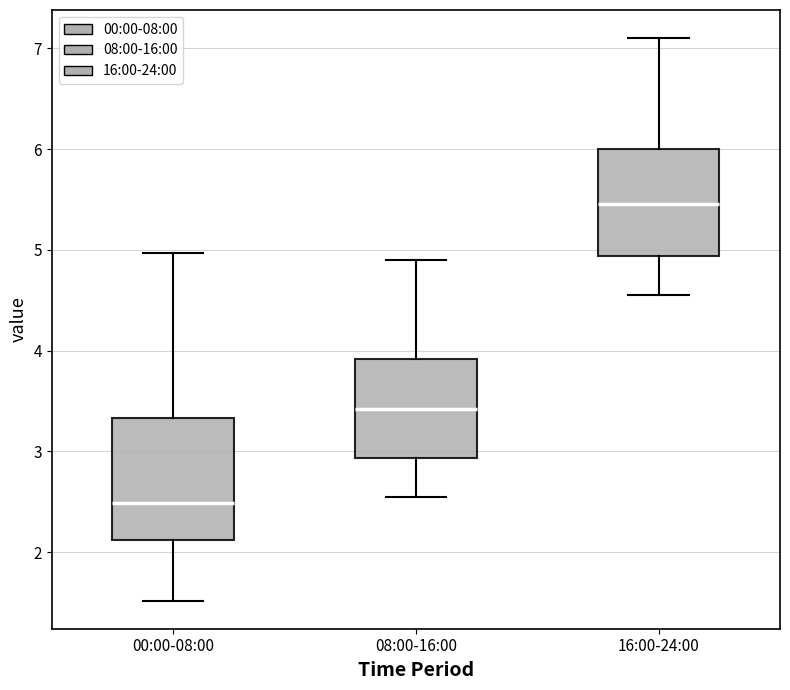

Where does the median line of the box for 16:00-24:00 sit on the y-axis? The values are not printed on the chart, so give them approximately, as read against the axis.

5.5